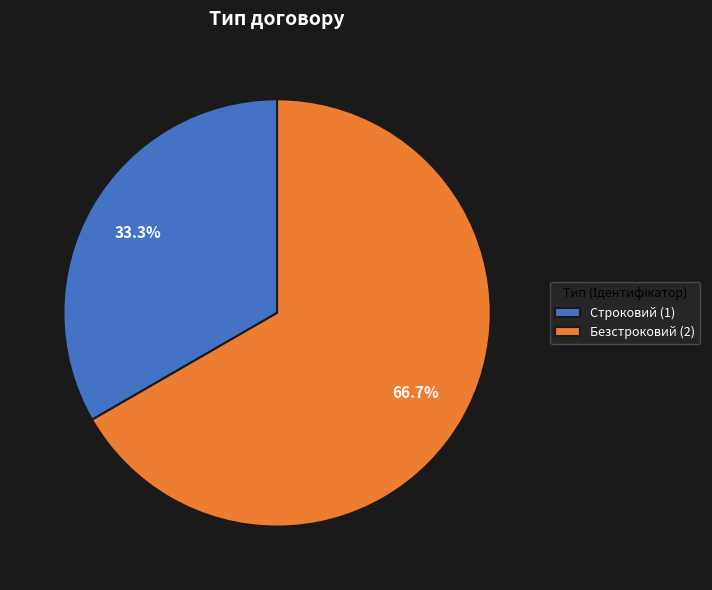

Approximately how many times larger is the value at Строковий (1) compared to Безстроковий (2)?

0.5